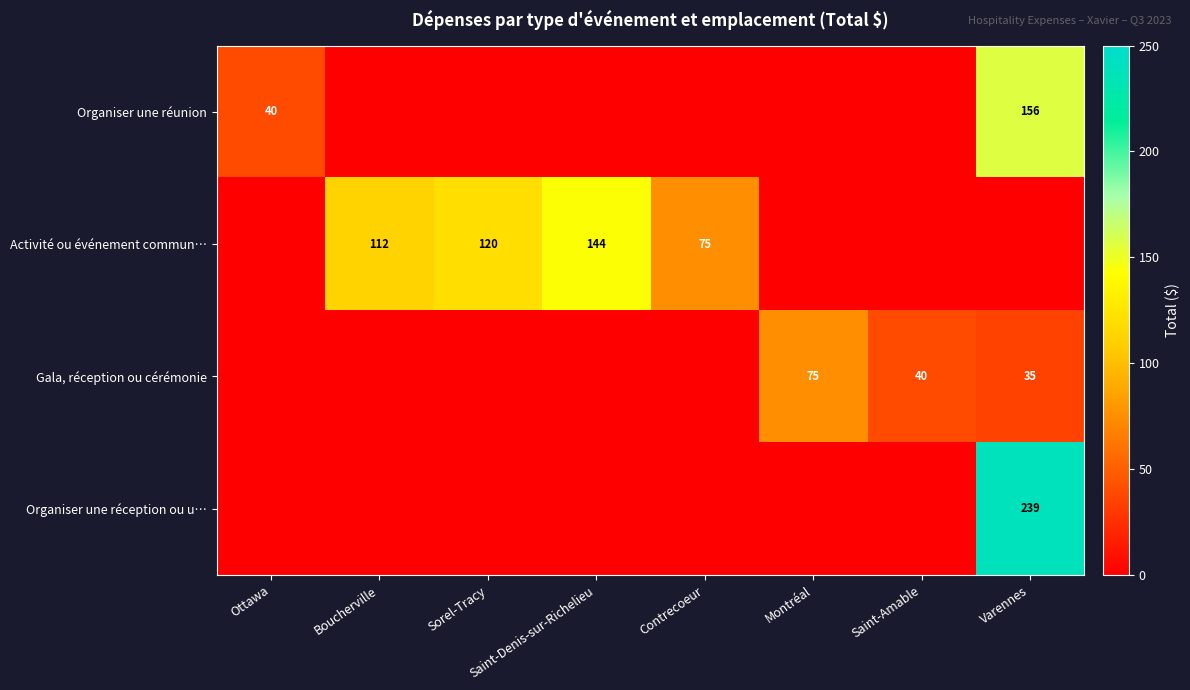

What is the difference between the Gala, réception ou cérémonie values at Montréal and Saint-Amable?

35